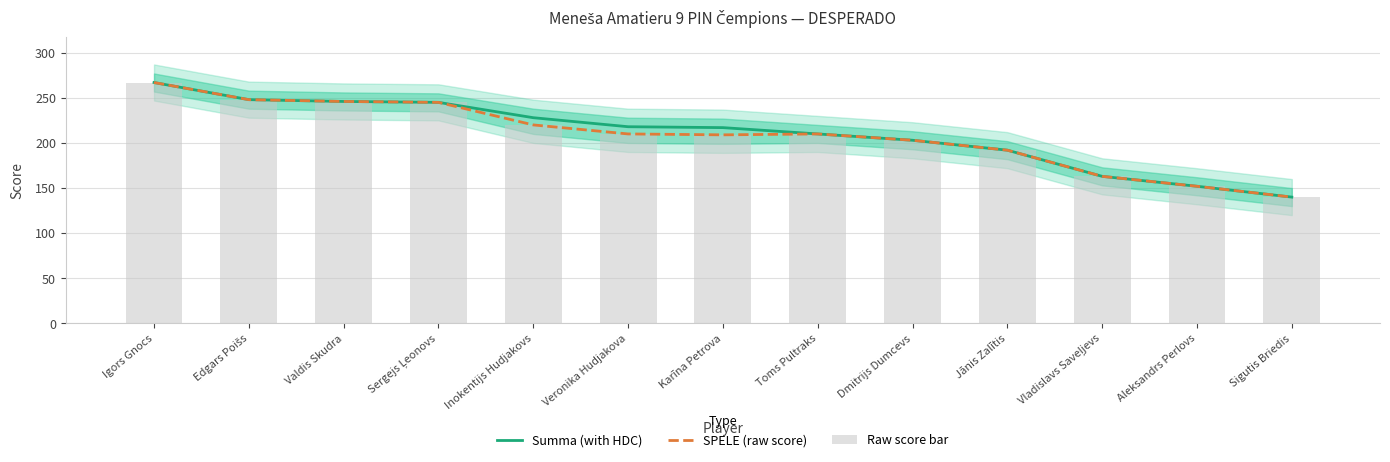

At which label does Raw score bar reach its peak?

Igors Gnocs